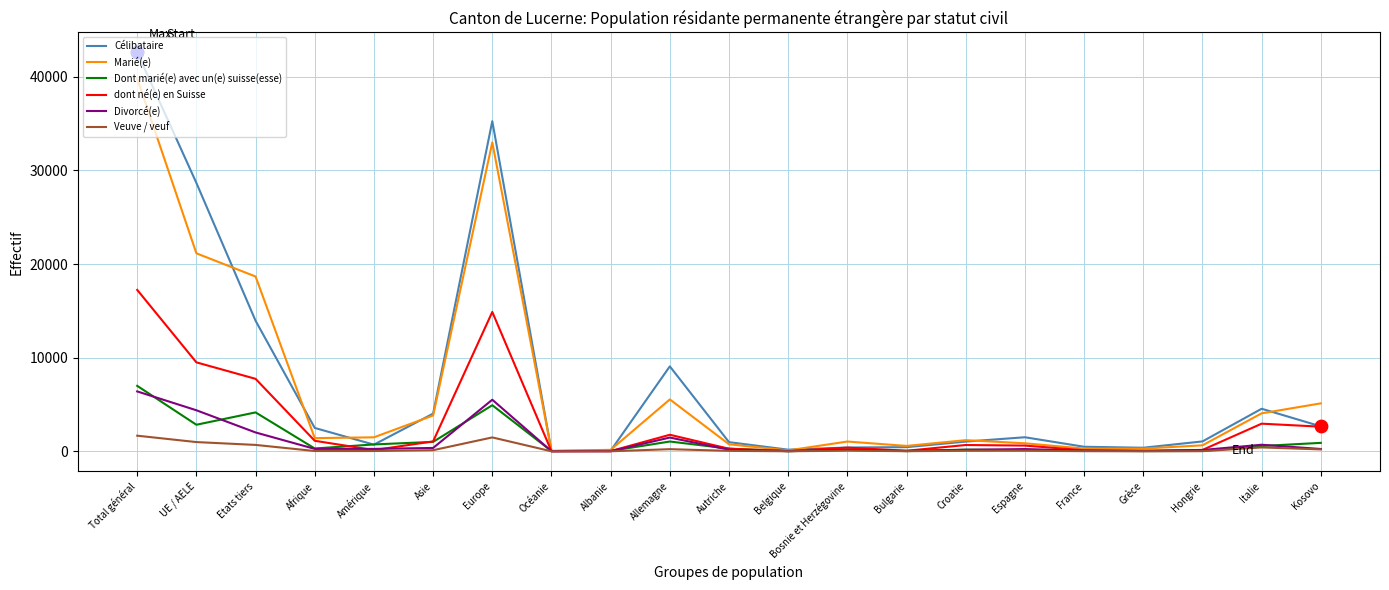

Which series has the largest total across all categories?

Célibataire